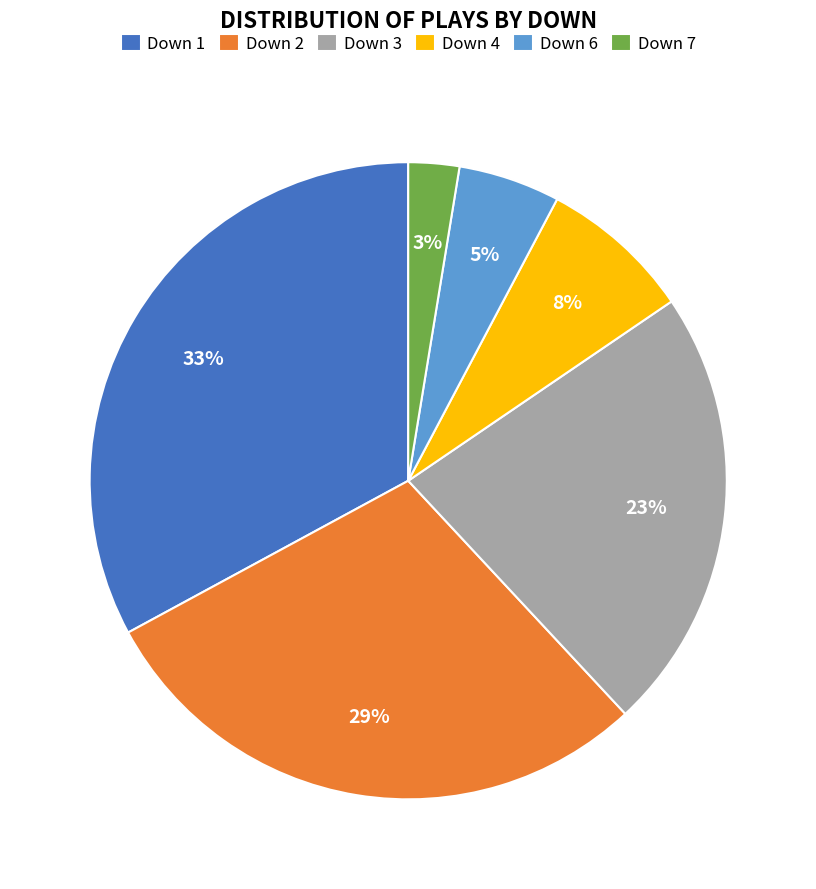

Count the number of slices in the pie.

6